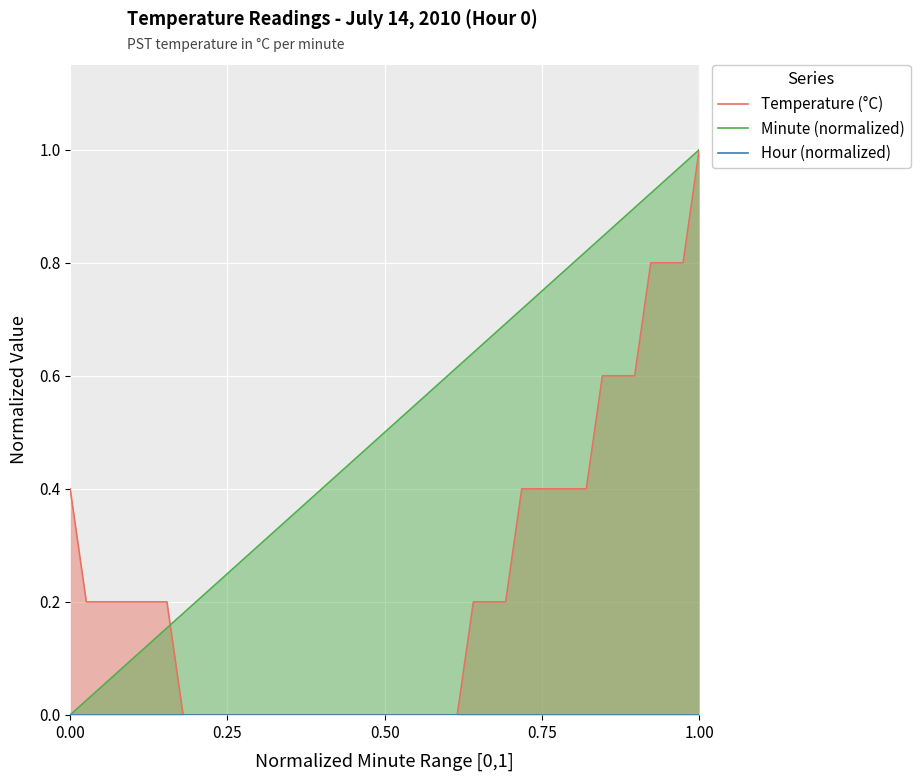

Reading right to left, extract all data points from this chart.

Temperature (°C): 1.0	0.8	0.8	0.8	0.6	0.6	0.6	0.4	0.4	0.4	0.4	0.4	0.2	0.2	0.2	0.0	0.0	0.0	0.0	0.0	0.0	0.0	0.0	0.0	0.0	0.0	0.0	0.0	0.0	0.0	0.0	0.0	0.0	0.2	0.2	0.2	0.2	0.2	0.2	0.4
Minute (normalized): 1.0	1.0	0.9	0.9	0.9	0.9	0.8	0.8	0.8	0.8	0.7	0.7	0.7	0.7	0.6	0.6	0.6	0.6	0.5	0.5	0.5	0.5	0.4	0.4	0.4	0.4	0.3	0.3	0.3	0.3	0.2	0.2	0.2	0.2	0.1	0.1	0.1	0.1	0.0	0.0
Hour (normalized): 0.0	0.0	0.0	0.0	0.0	0.0	0.0	0.0	0.0	0.0	0.0	0.0	0.0	0.0	0.0	0.0	0.0	0.0	0.0	0.0	0.0	0.0	0.0	0.0	0.0	0.0	0.0	0.0	0.0	0.0	0.0	0.0	0.0	0.0	0.0	0.0	0.0	0.0	0.0	0.0